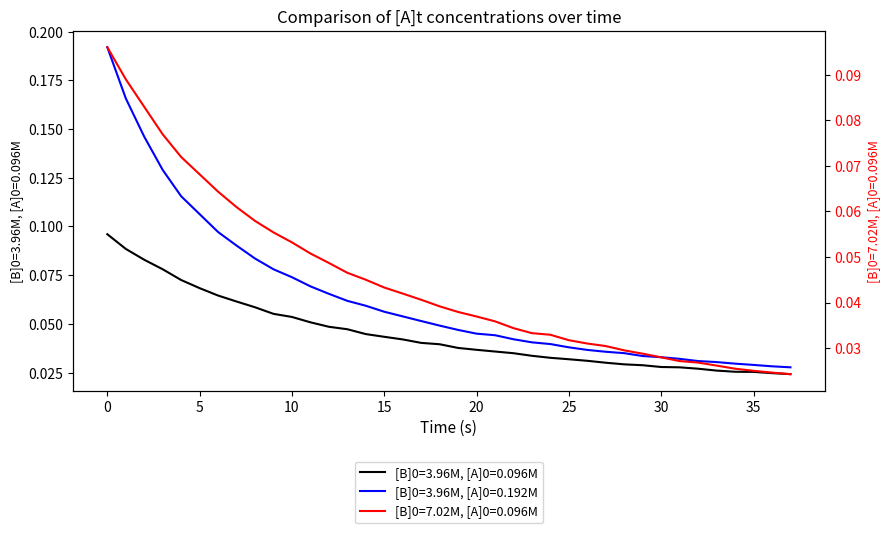

True or false: [B]0=3.96M, [A]0=0.096M and [B]0=3.96M, [A]0=0.192M cross at least once.

False